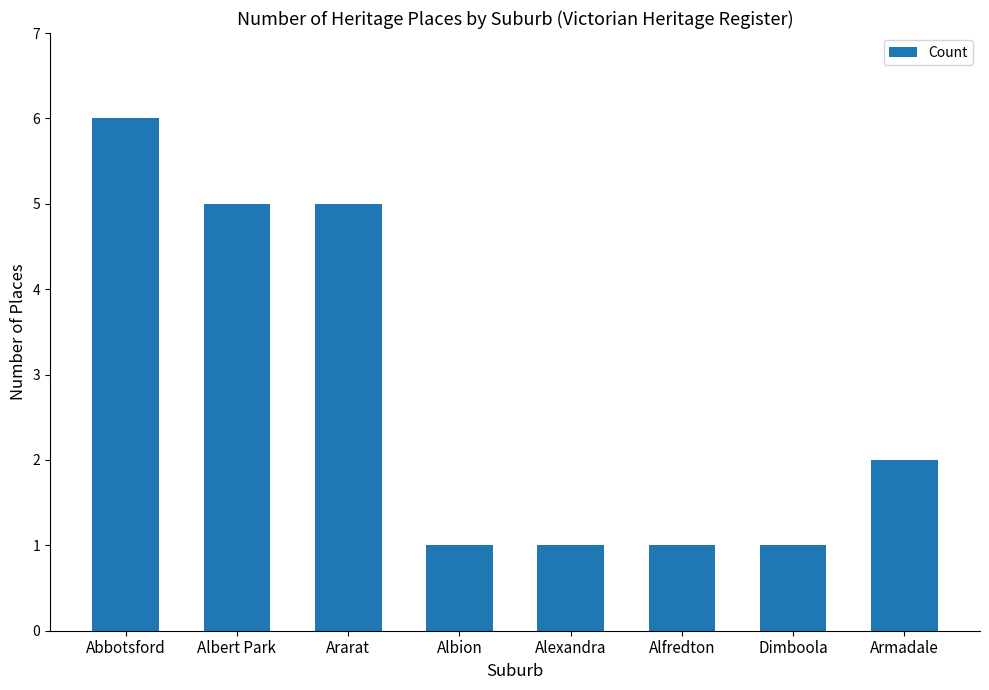

Which category has the highest value across all series?

Abbotsford